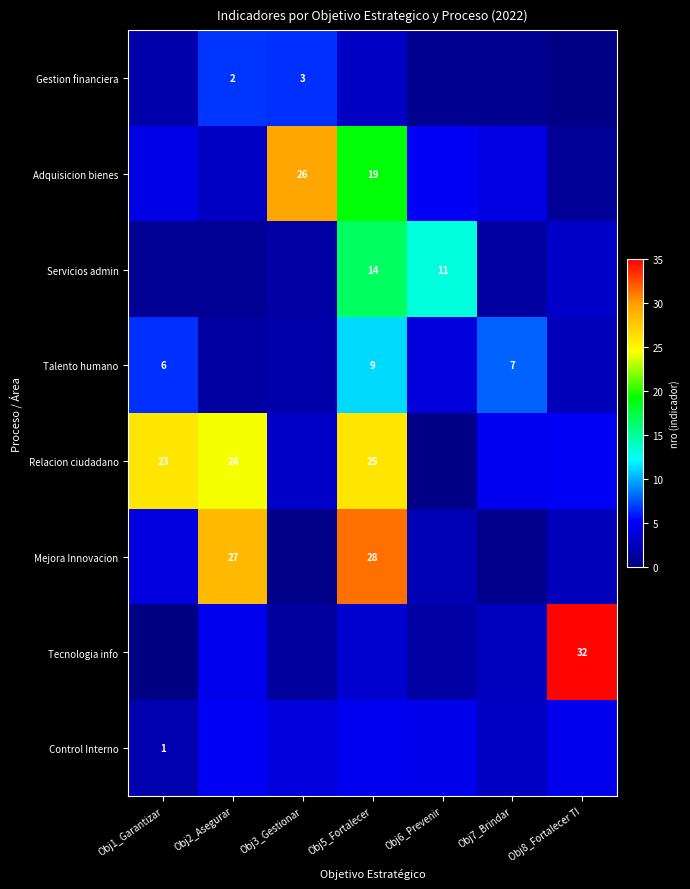

Where is Tecnologia info nearest to the value 17?

Obj2_Asegurar